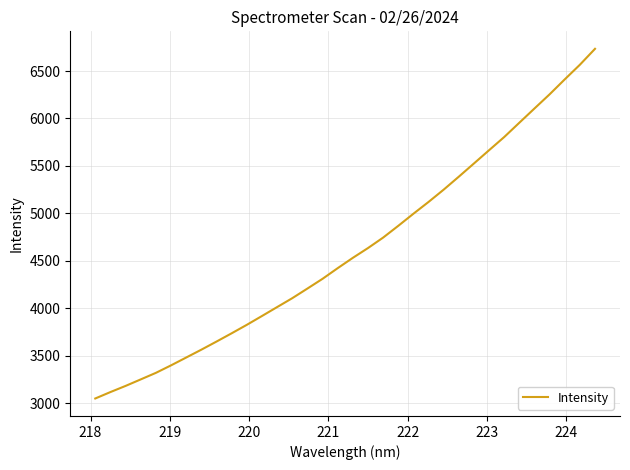

What is the greatest value displayed?

6734.0